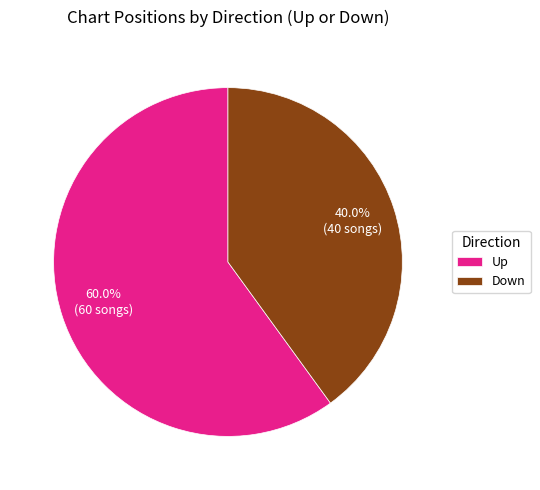

What is the largest slice in the pie chart?

Up